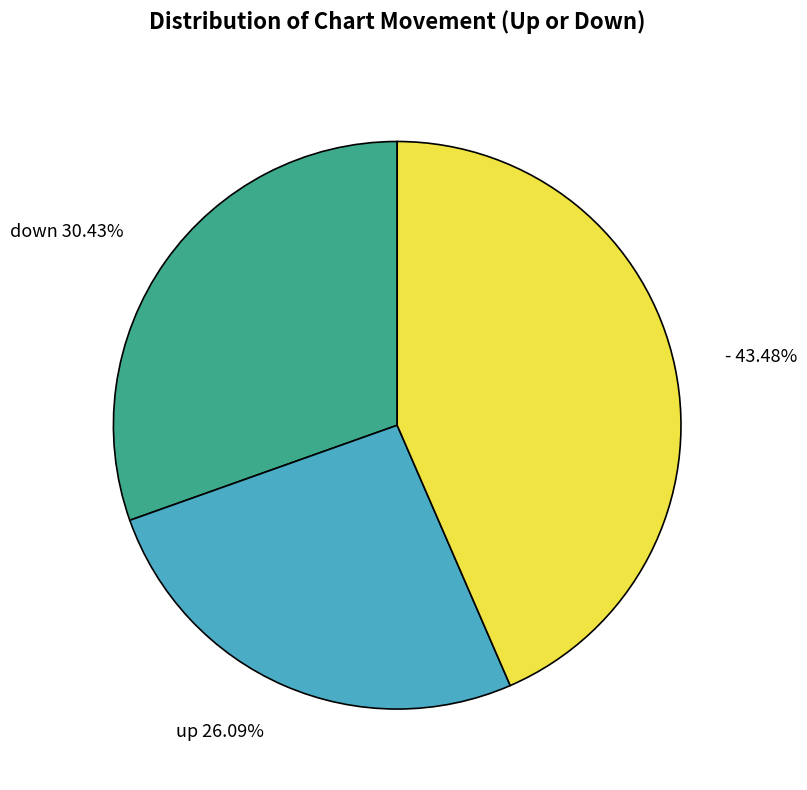

To the nearest percent, what percentage of the pie is -?

43%